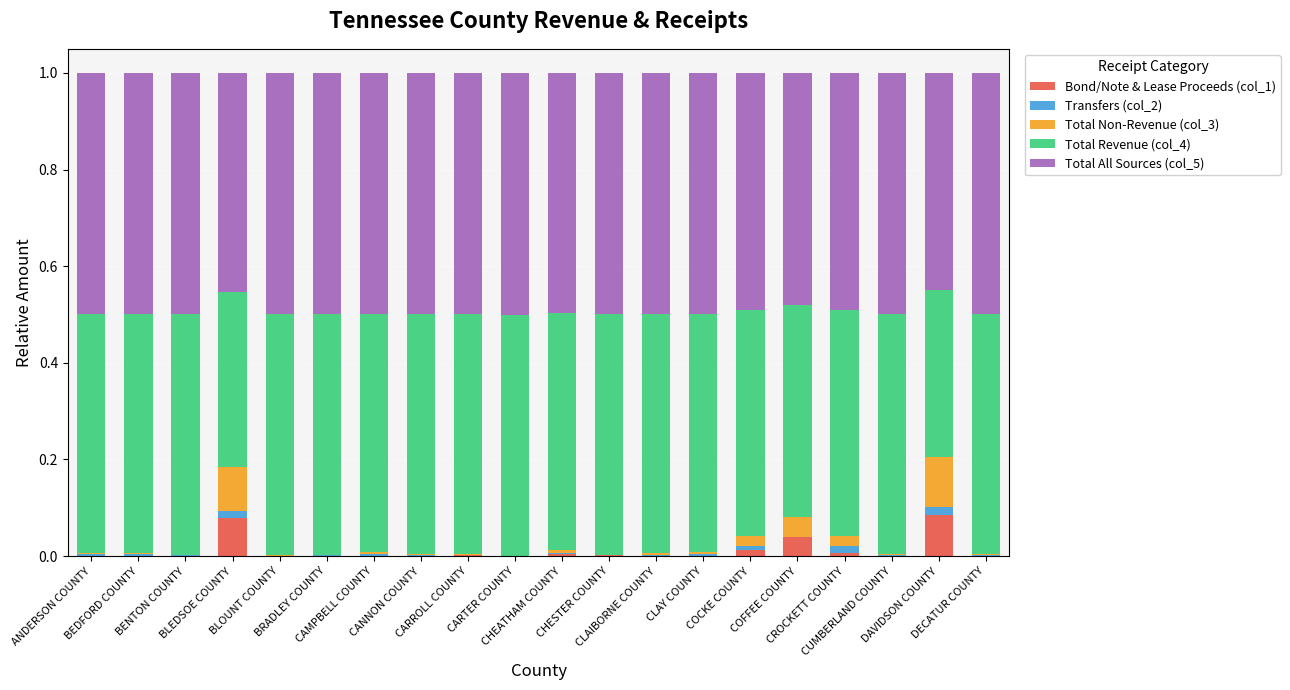

How many distinct data groups are displayed?

5